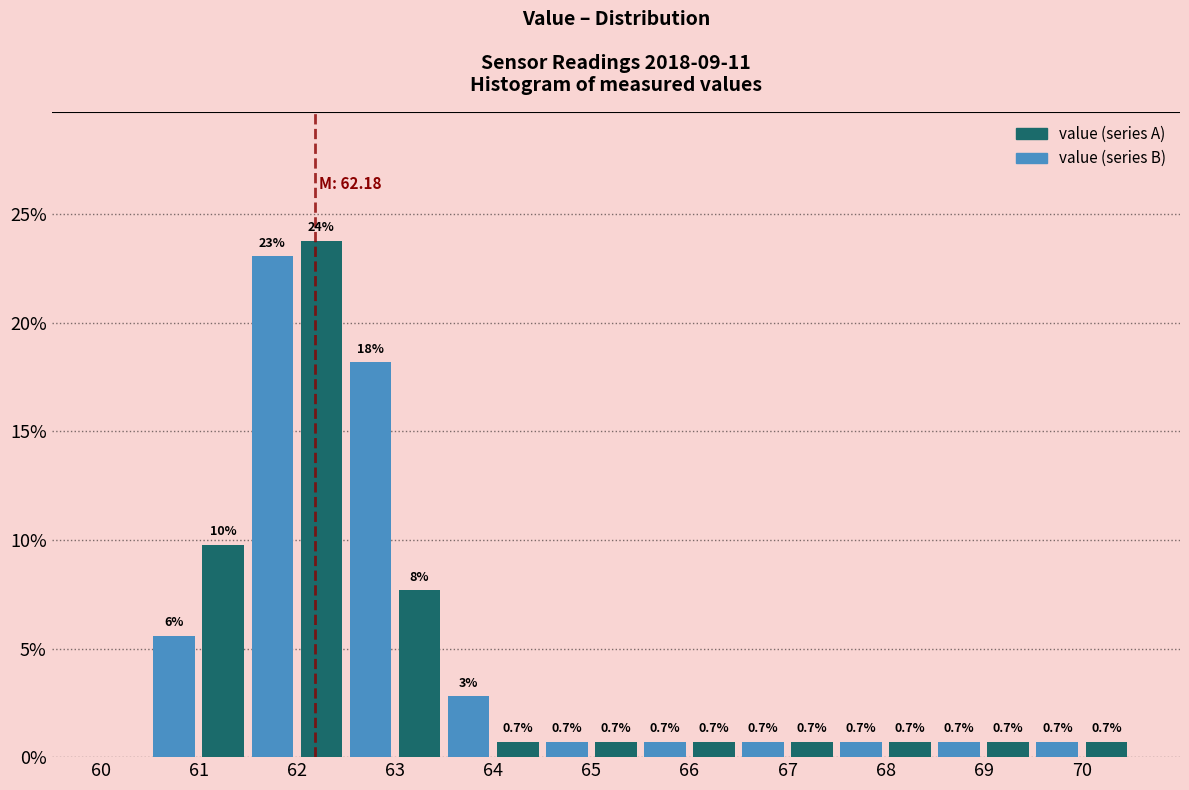

Over which range of the x-axis is the bar tallest?

62.0 to 62.5